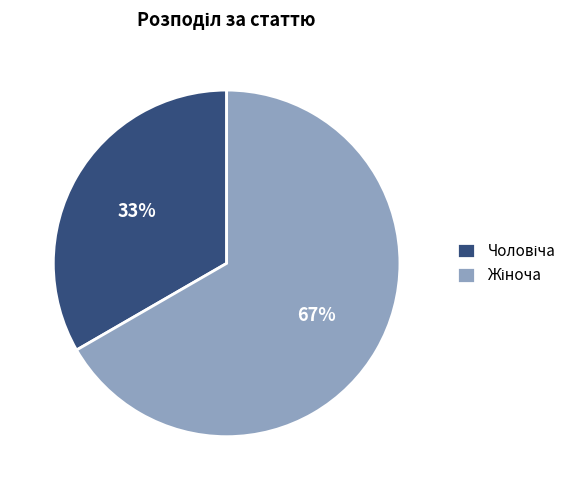

Does any single category account for the majority?

Yes